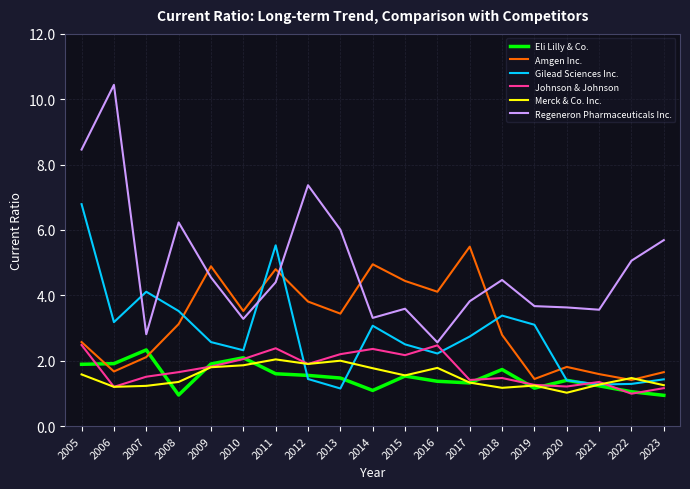

True or false: Johnson & Johnson has a value of 0.9 at 2005.

False